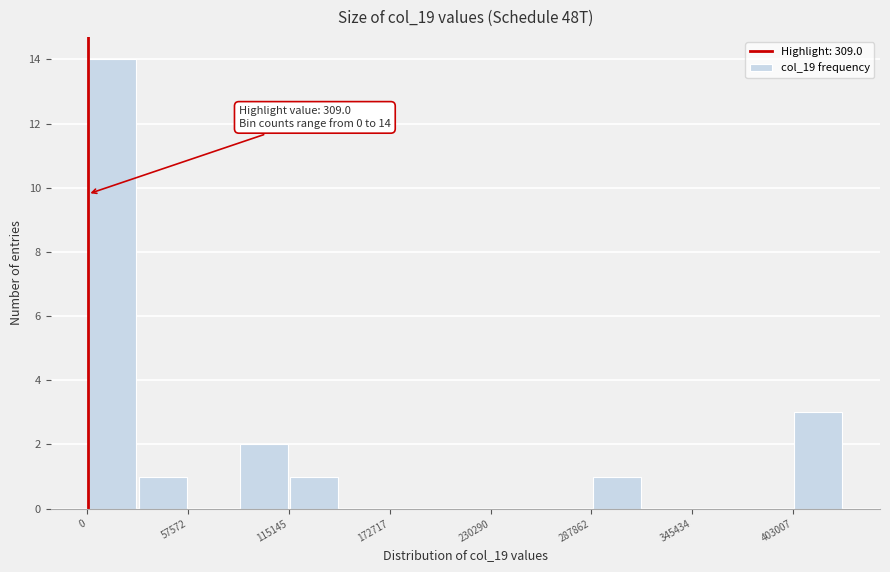

Around what value on the x-axis is the tallest bar? Give the approximate position of its centre, as read against the axis.

10000